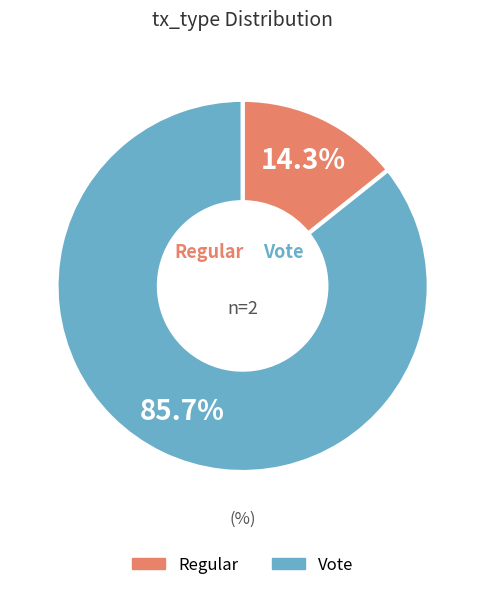

To the nearest percent, what is the difference between the Vote and Regular slice percentages?

71%